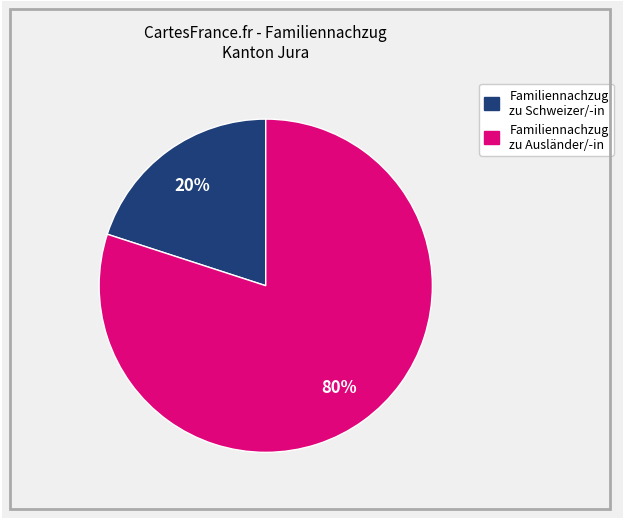

How many segments does this pie chart have?

2